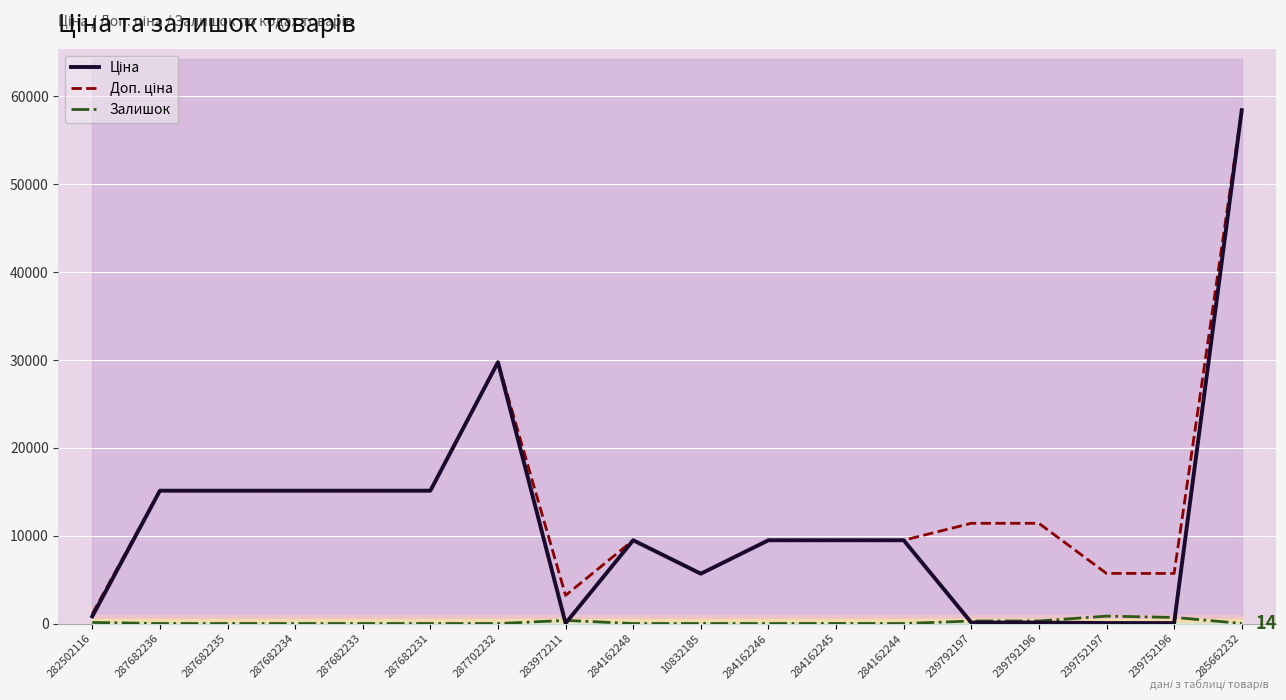

Rank the series at 239752196 from highest to lowest value.

Доп. ціна, Залишок, Ціна